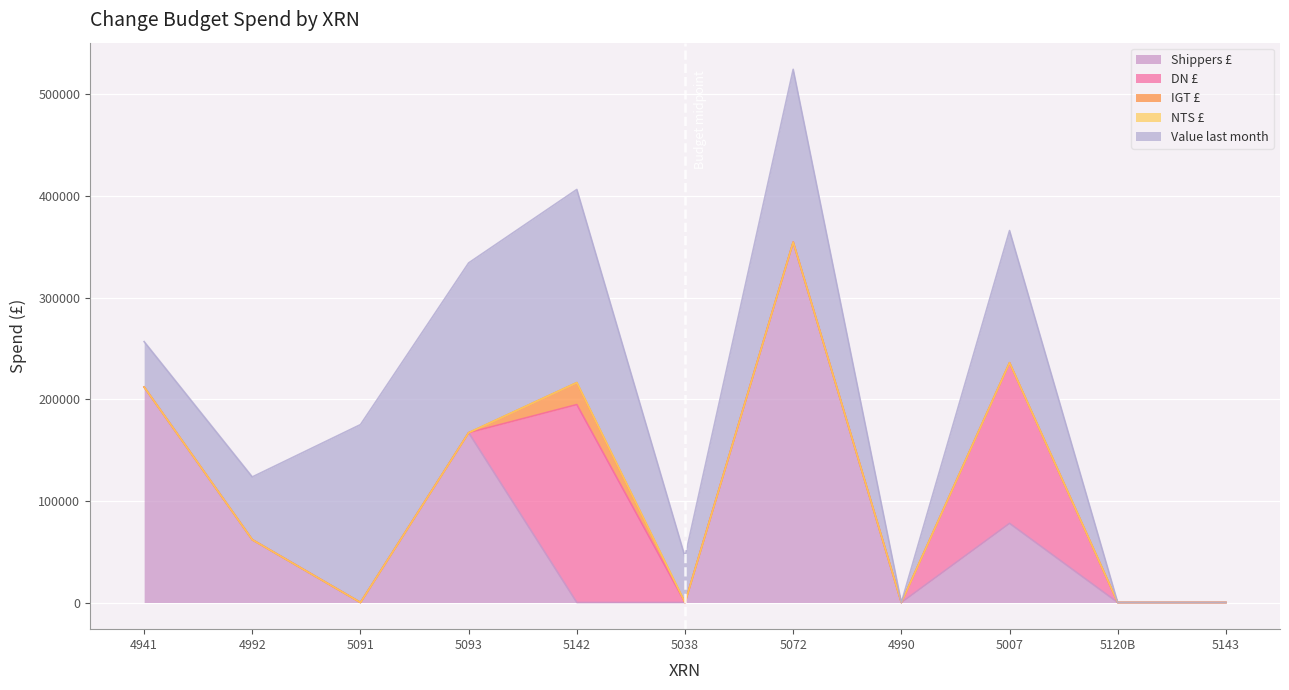

What are all the series names shown in the legend?

Shippers £, DN £, IGT £, NTS £, Value last month